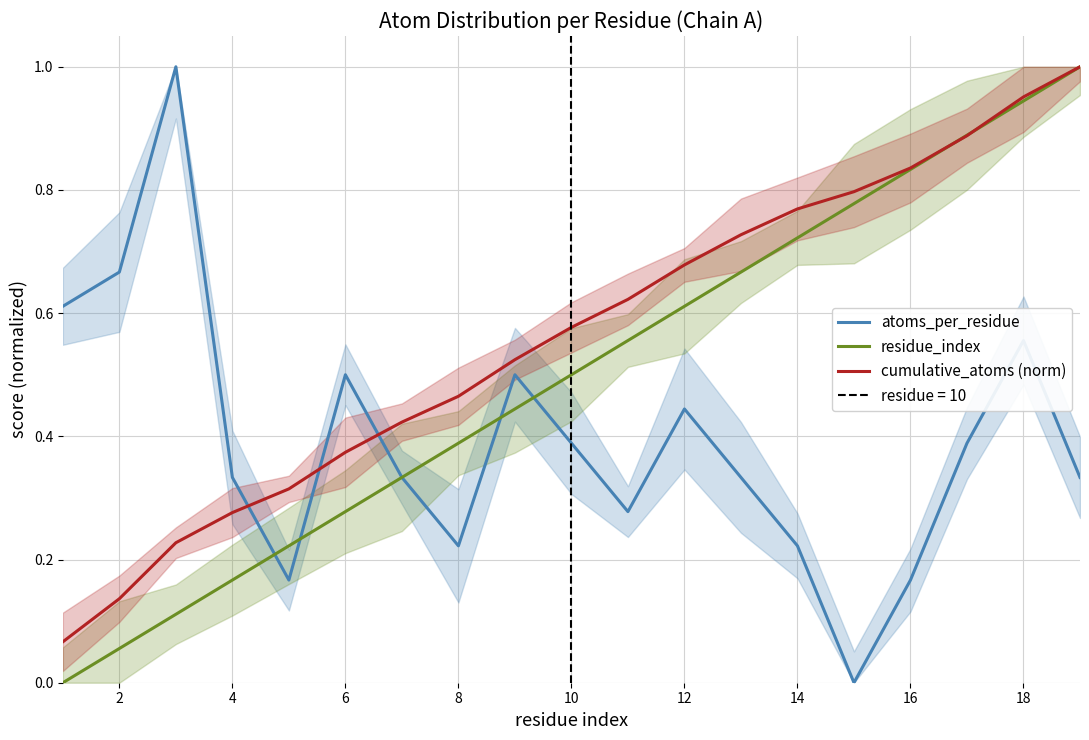

Which series has the largest total across all categories?

cumulative_atoms (norm)